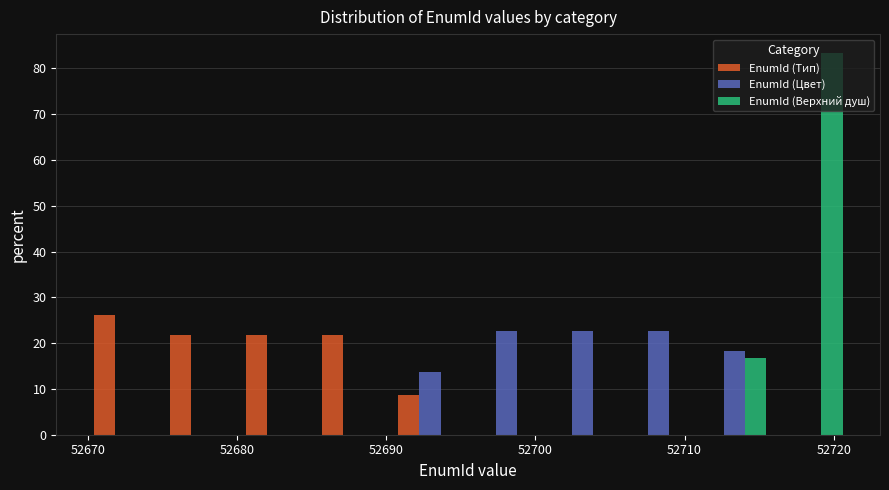

Reading left to right, list every range on the x-axis with the height of the bar of each series over it. Neither the bar edges nor the heights are printed on the chart, so give them approximately, as read against the axes.

52670.0 to 52675.1: EnumId (Тип)=26	EnumId (Цвет)=0	EnumId (Верхний душ)=0
52675.1 to 52680.2: EnumId (Тип)=22	EnumId (Цвет)=0	EnumId (Верхний душ)=0
52680.2 to 52685.3: EnumId (Тип)=22	EnumId (Цвет)=0	EnumId (Верхний душ)=0
52685.3 to 52690.4: EnumId (Тип)=22	EnumId (Цвет)=0	EnumId (Верхний душ)=0
52690.4 to 52695.5: EnumId (Тип)=9	EnumId (Цвет)=14	EnumId (Верхний душ)=0
52695.5 to 52700.6: EnumId (Тип)=0	EnumId (Цвет)=23	EnumId (Верхний душ)=0
52700.6 to 52705.7: EnumId (Тип)=0	EnumId (Цвет)=23	EnumId (Верхний душ)=0
52705.7 to 52710.8: EnumId (Тип)=0	EnumId (Цвет)=23	EnumId (Верхний душ)=0
52710.8 to 52715.9: EnumId (Тип)=0	EnumId (Цвет)=18	EnumId (Верхний душ)=17
52715.9 to 52721.0: EnumId (Тип)=0	EnumId (Цвет)=0	EnumId (Верхний душ)=83